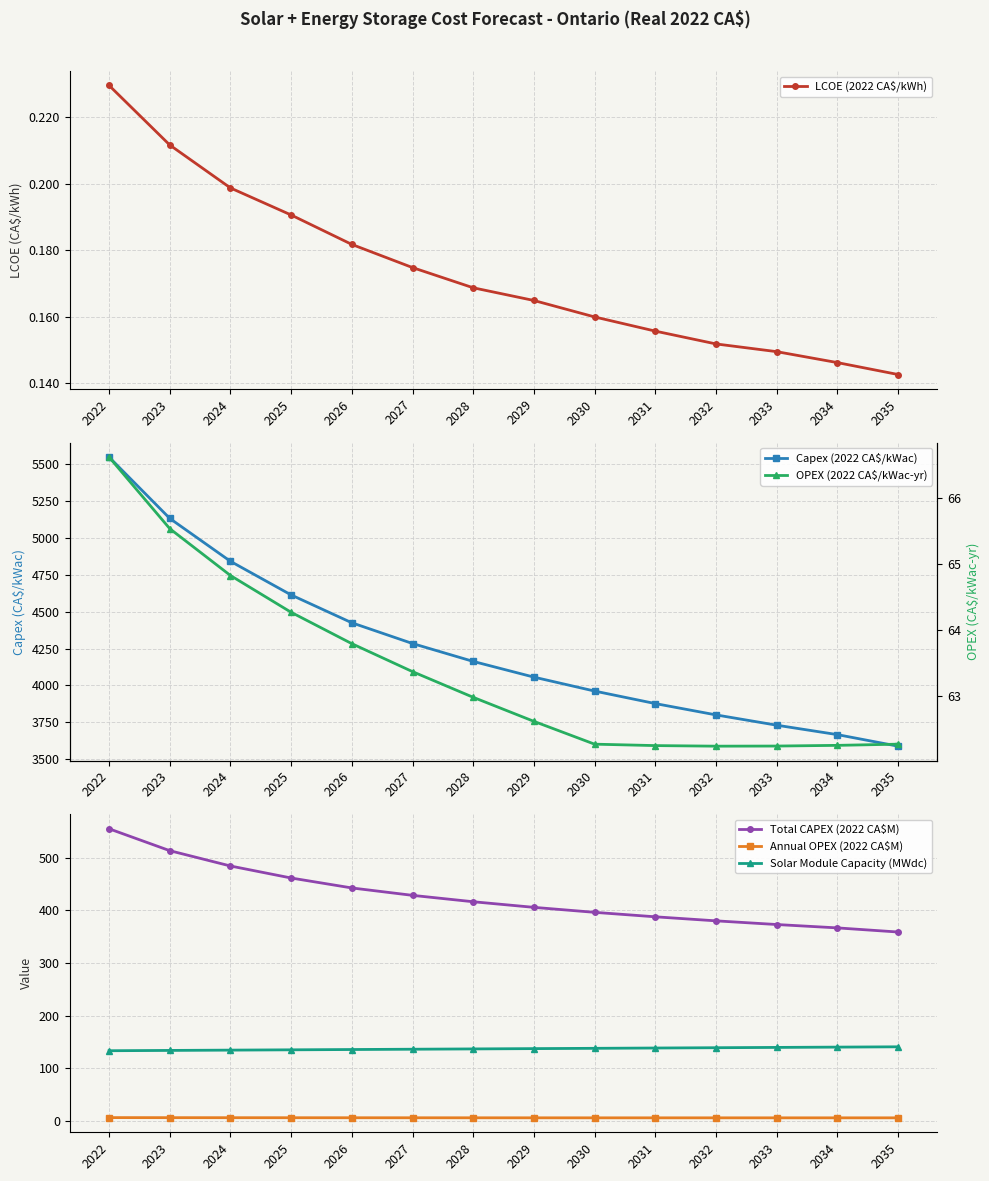

The Annual OPEX (2022 CA$M) series shows 6.2 at 2030. True or false?

True